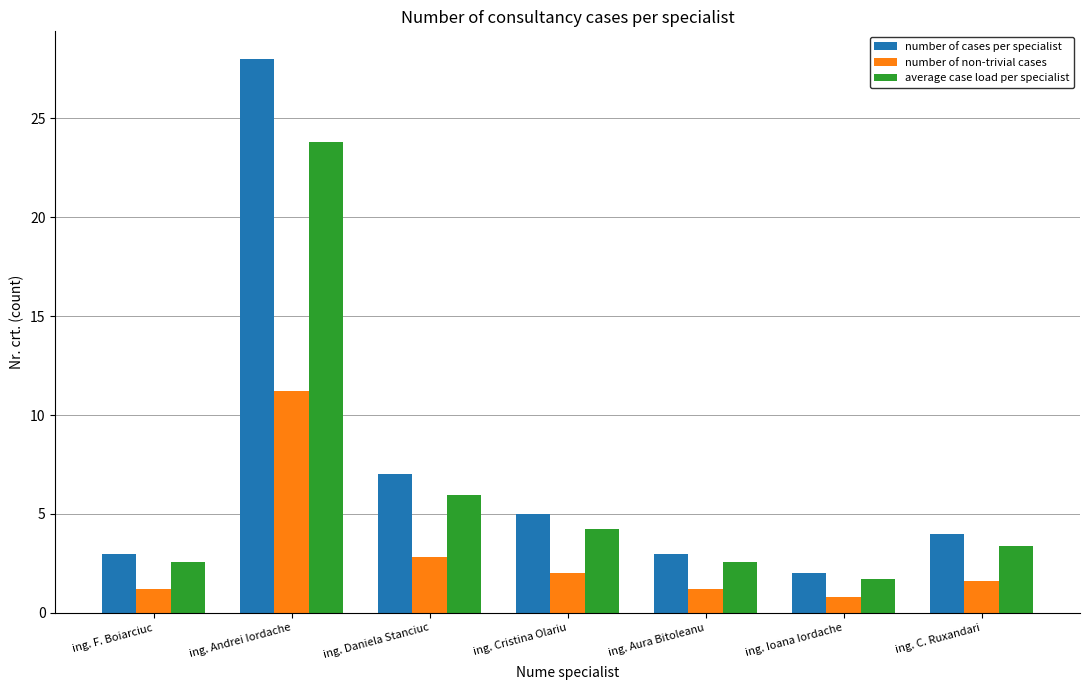

What is the minimum value for average case load per specialist?

1.7